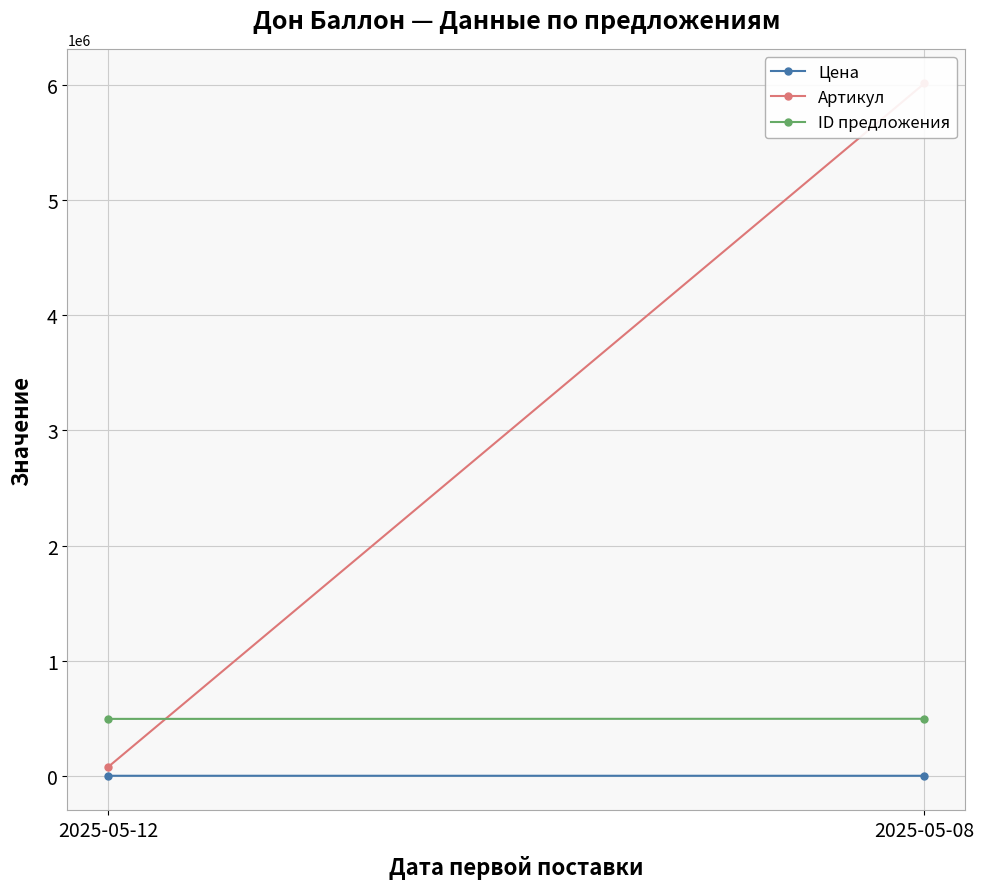

Reading left to right, extract all data points from this chart.

Цена: 44	82
Артикул: 77584	6015075
ID предложения: 494278	495216